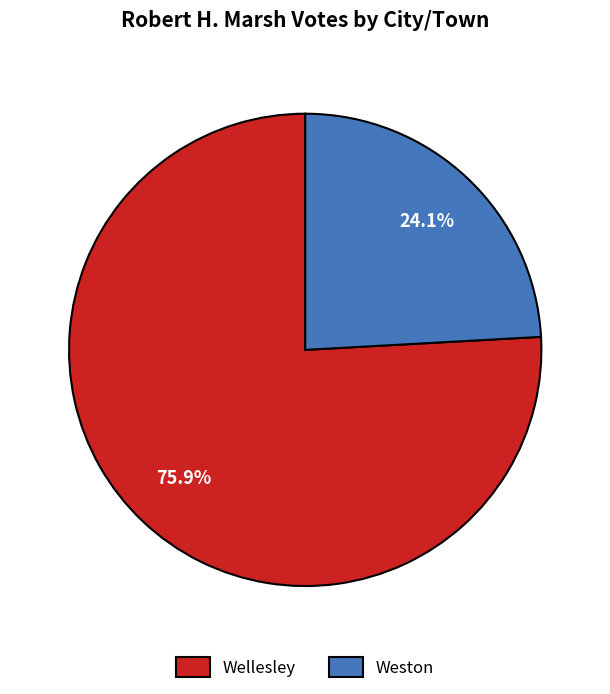

How many segments does this pie chart have?

2